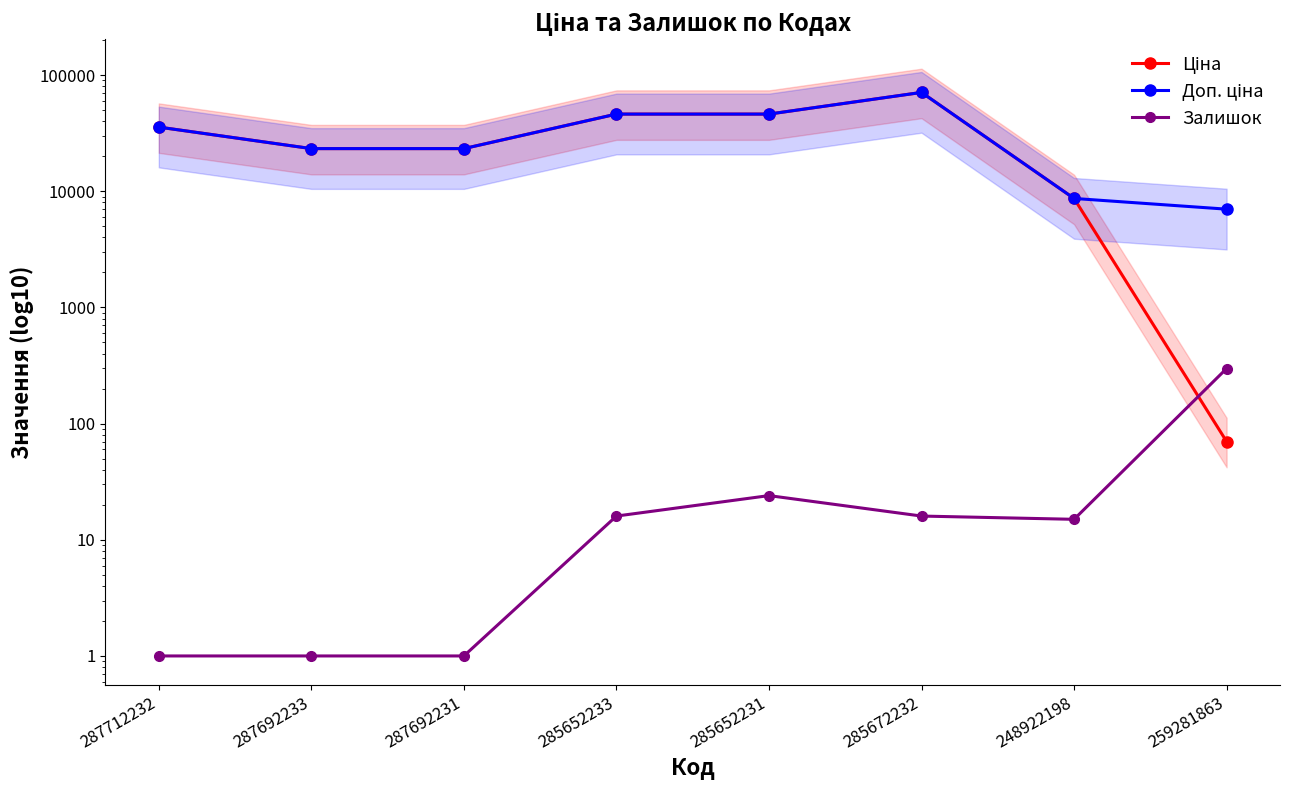

Reading right to left, list all the values displayed in this chart.

Ціна: 70.1	8669.7	70906.0	46143.9	46143.9	23278.2	23278.2	35659.4
Доп. ціна: 7010.0	8669.7	70906.0	46143.9	46143.9	23278.2	23278.2	35659.4
Залишок: 298.0	15.0	16.0	24.0	16.0	1.0	1.0	1.0